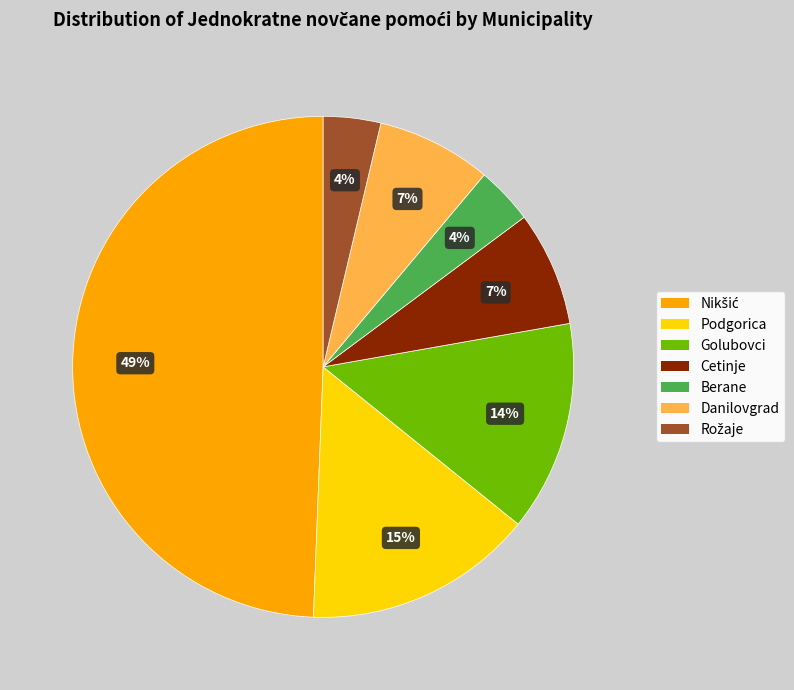

Do Cetinje and Berane together represent more than half of the pie?

No